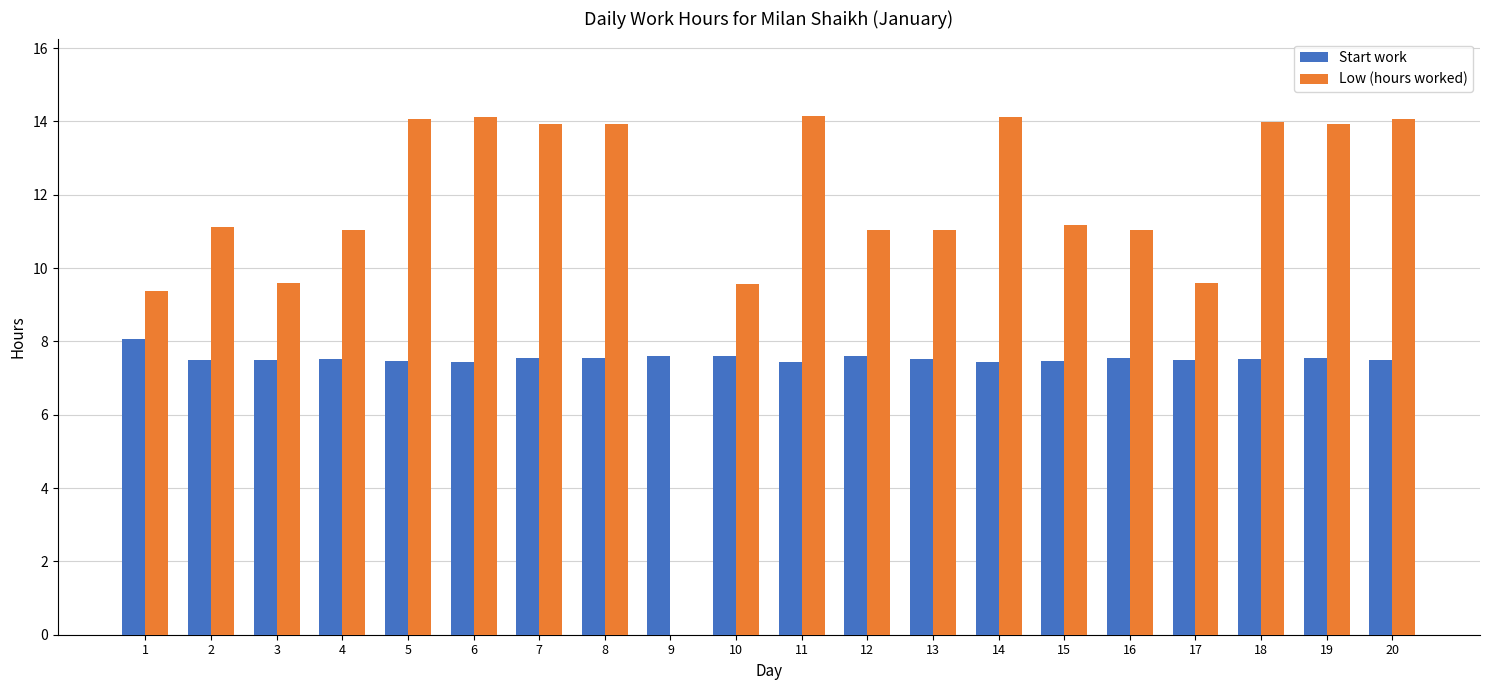

What is the total value across all series at 17?

17.1